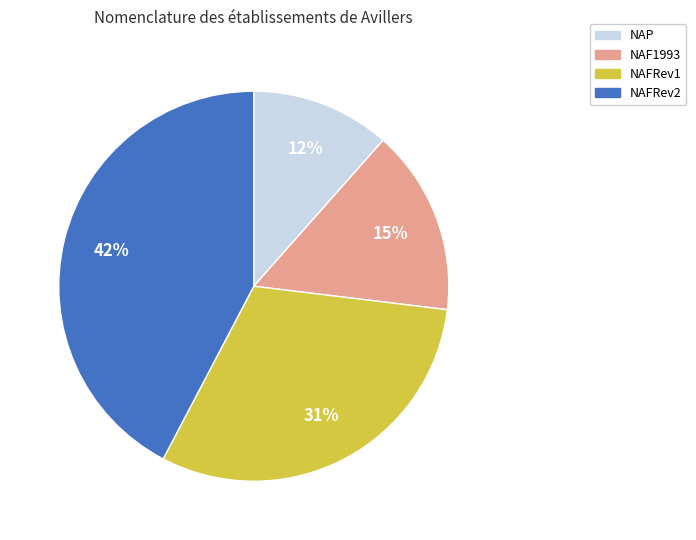

Which category has the smallest portion of the pie?

NAP